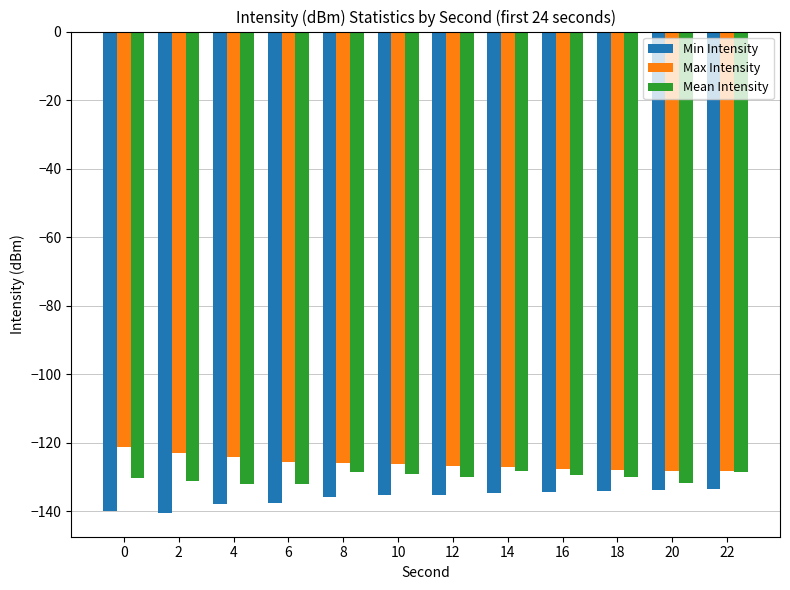

What is the approximate value of Max Intensity at 10?

-126.2